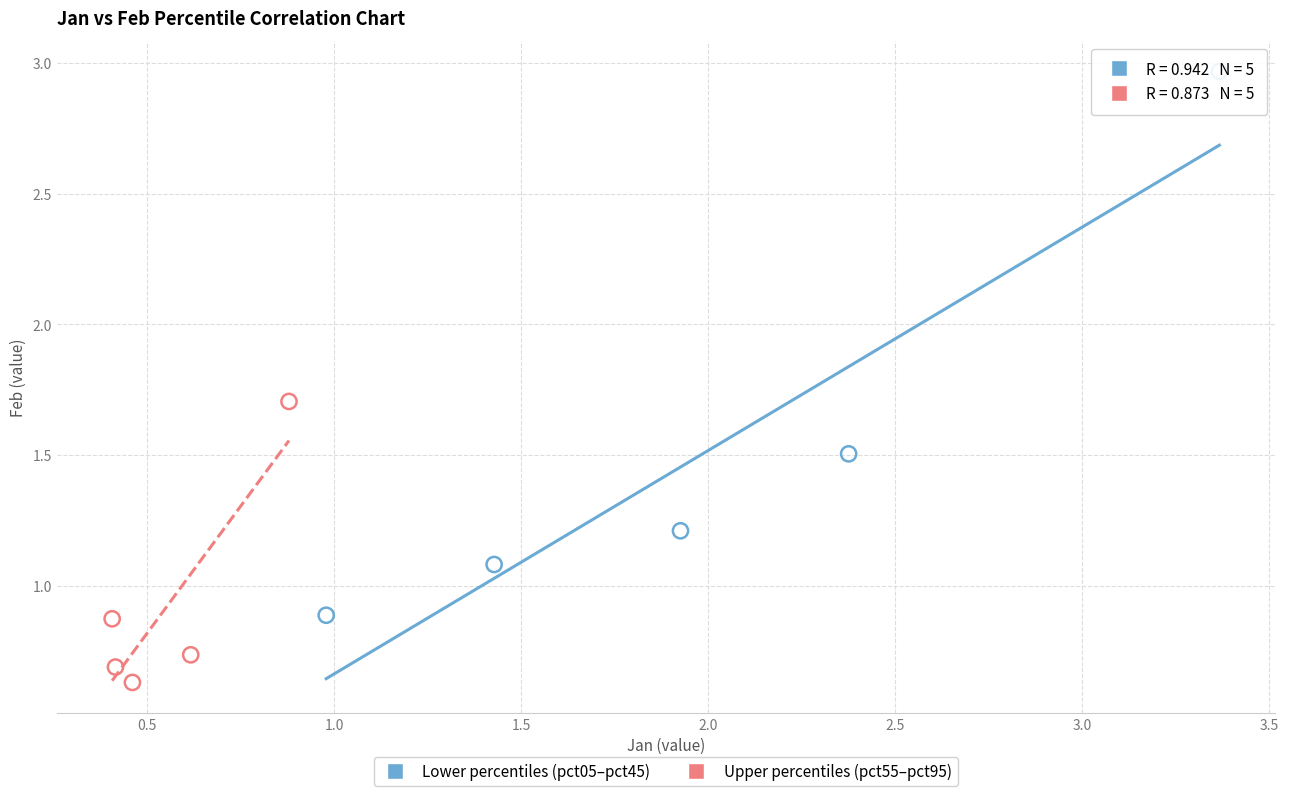

Which series reaches the minimum Y coordinate?

Upper percentiles (pct55–pct95)